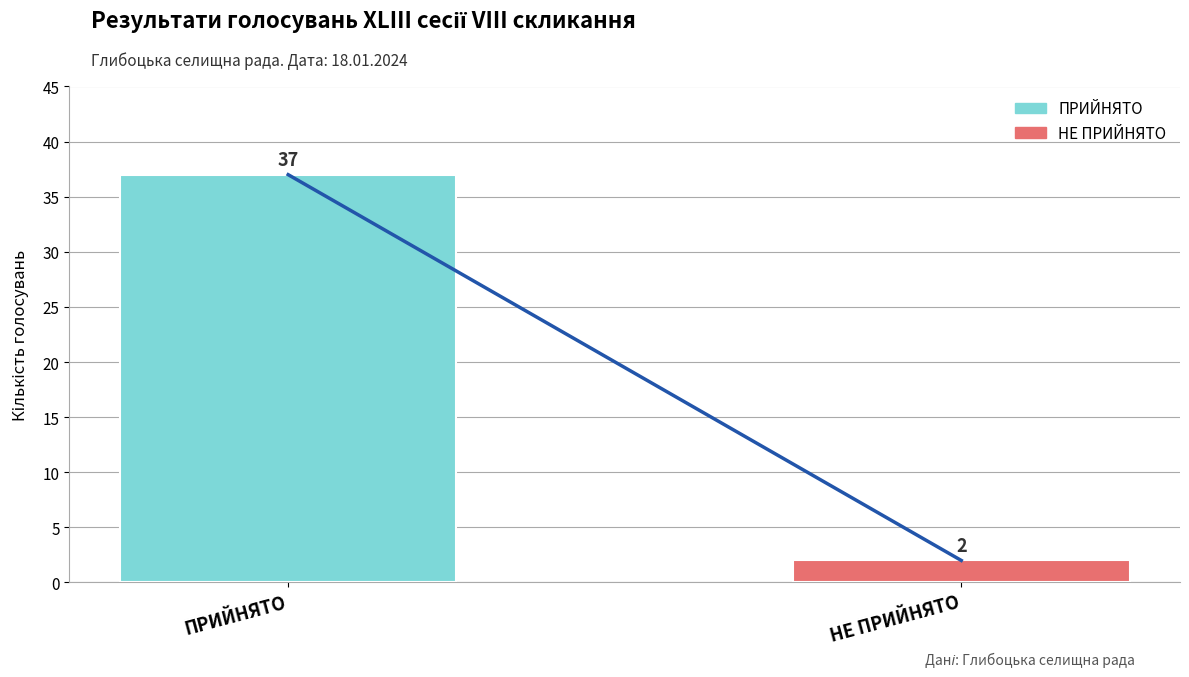

What is the label of the 1st bar from the right?

НЕ ПРИЙНЯТО